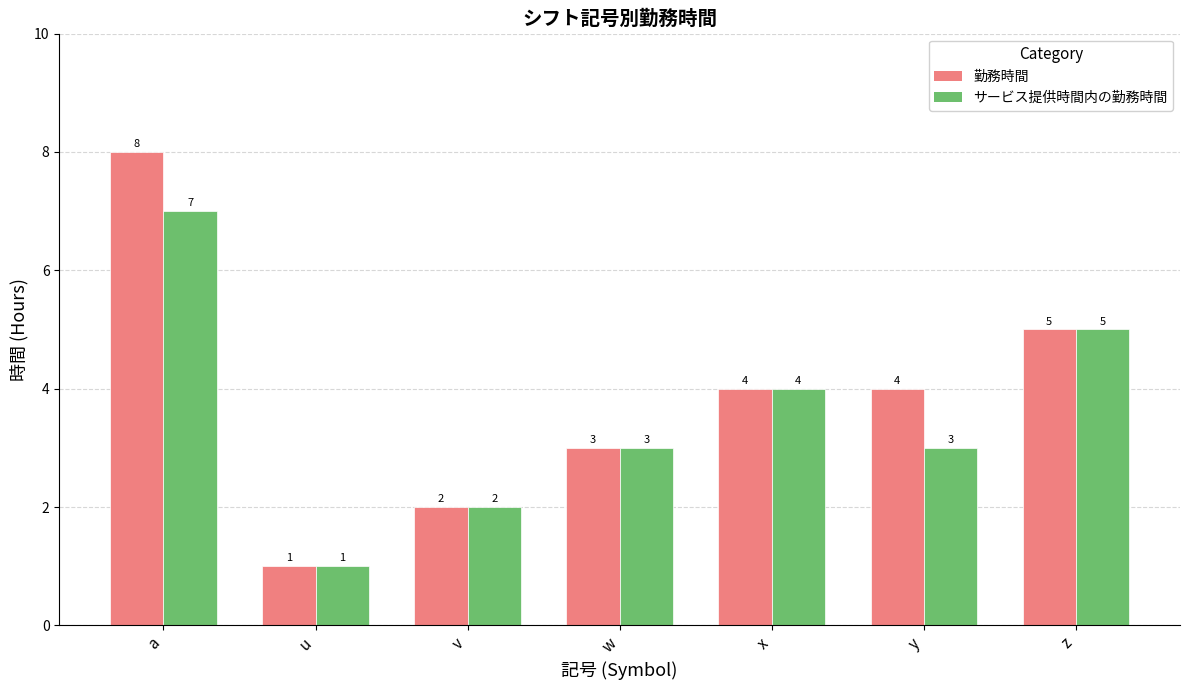

What is the sum of the サービス提供時間内の勤務時間 values at y and u?

4